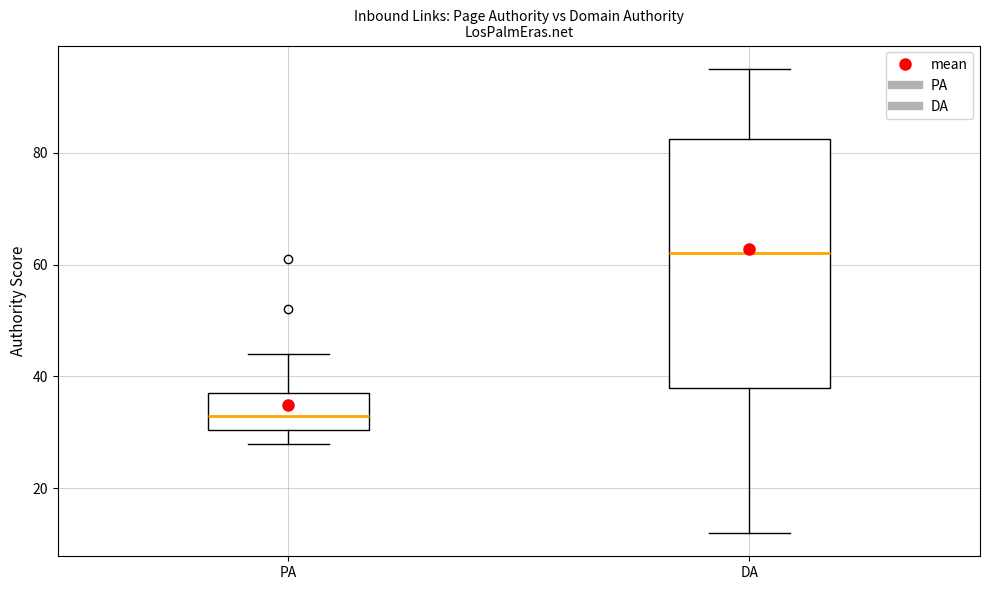

Where is the upper edge of the box for PA on the y-axis? The values are not printed on the chart, so give them approximately, as read against the axis.

38